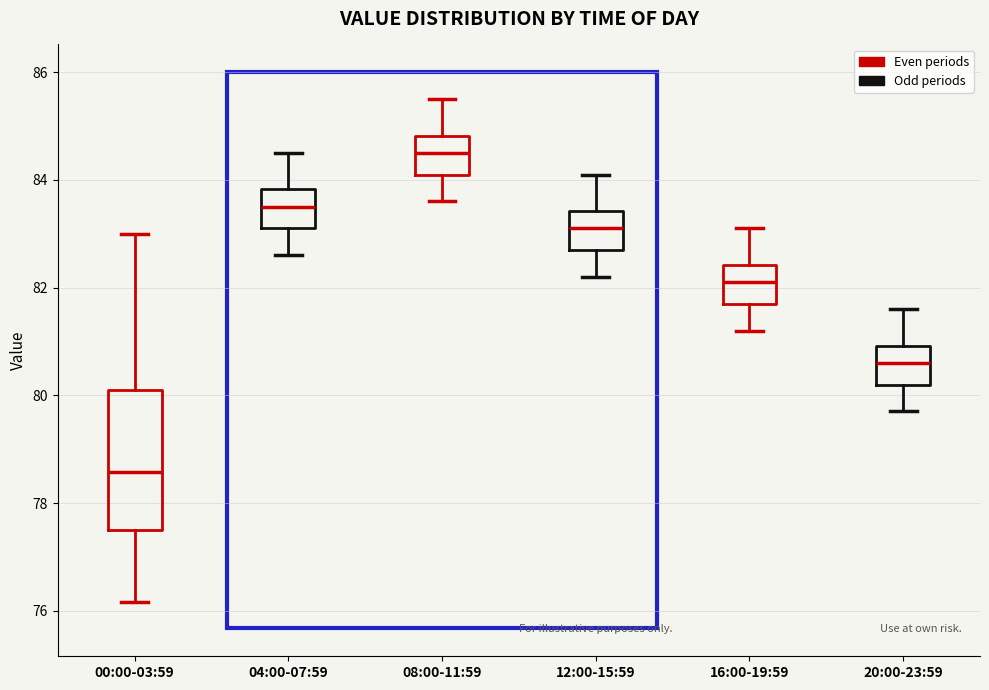

Which box's median line is the lowest?

00:00-03:59